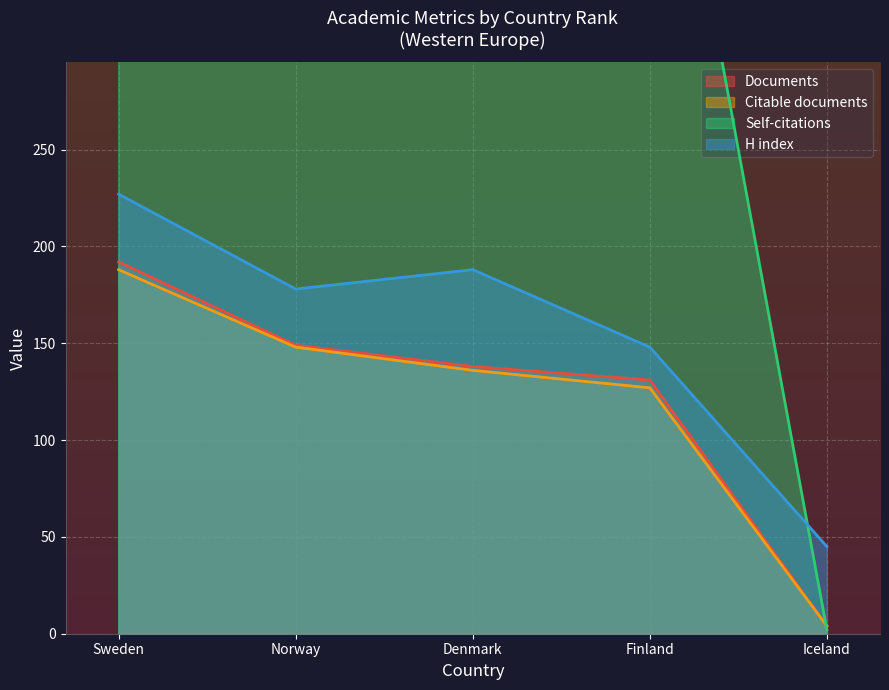

True or false: Documents has a value of 131 at Finland.

True